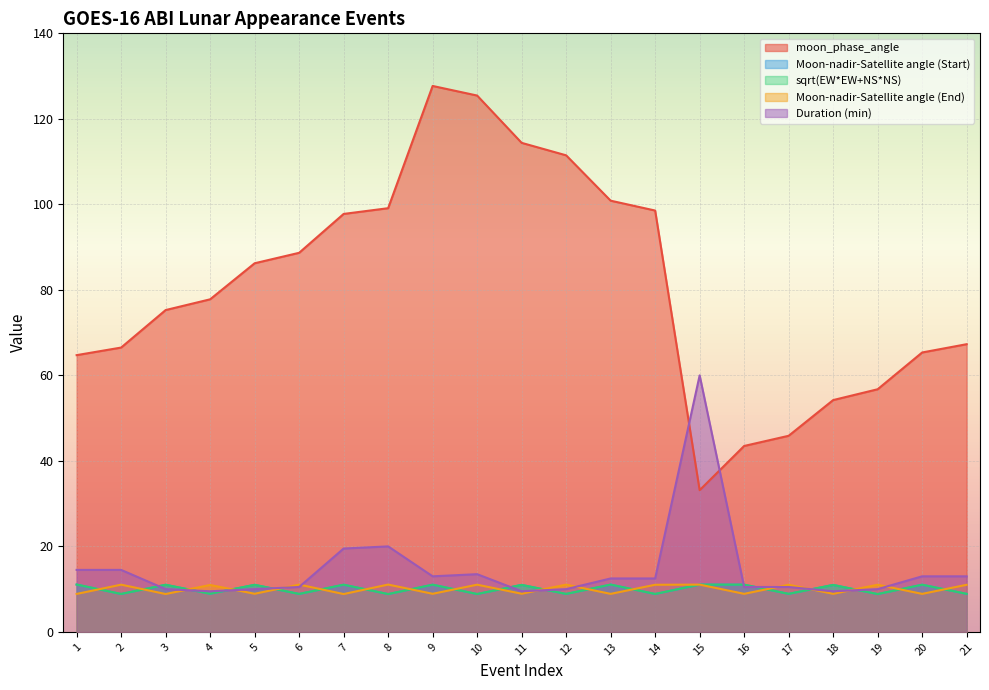

What is the difference between the maximum and minimum values in the Moon-nadir-Satellite angle (Start) series?

2.2